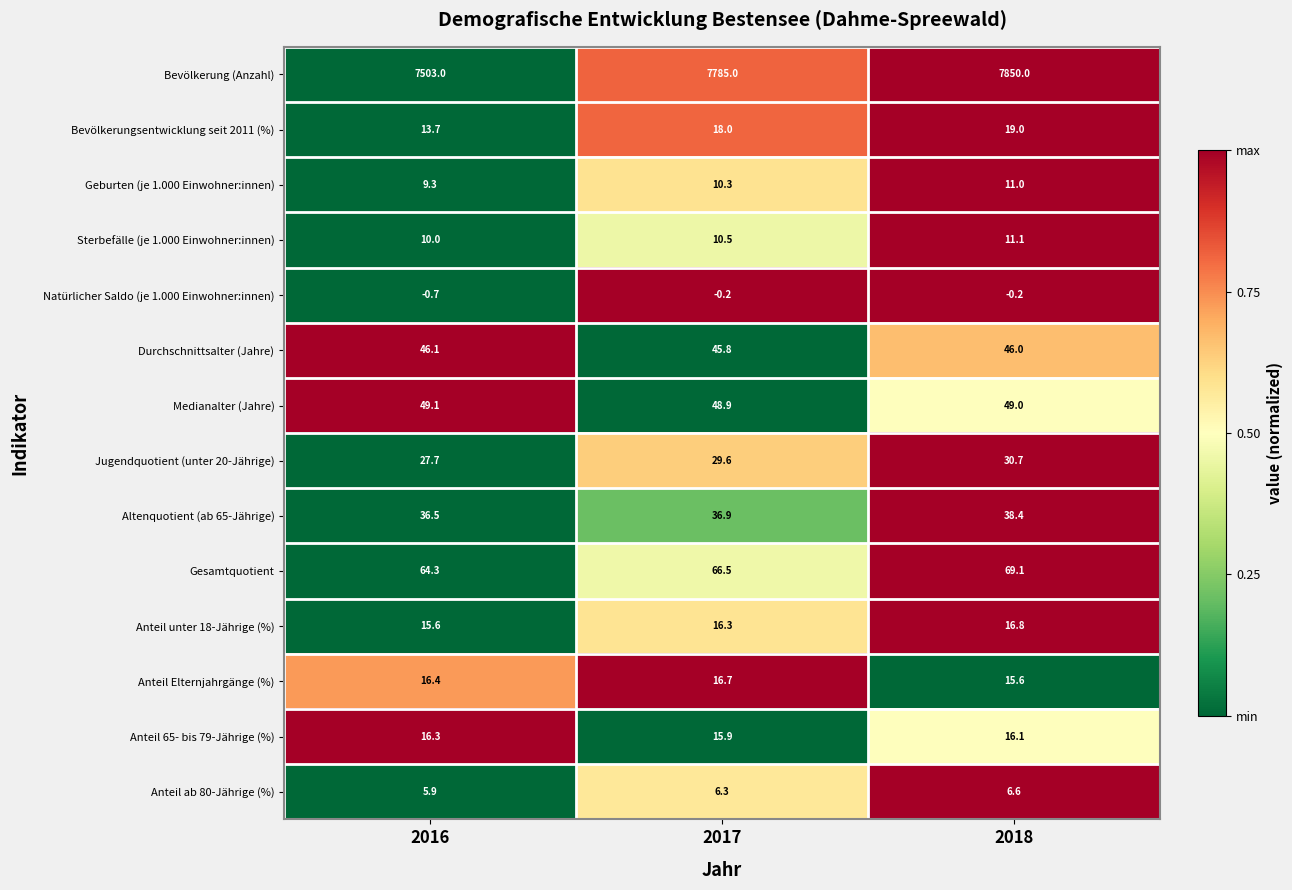

What is the difference between the maximum and minimum values in the Anteil Elternjahrgänge (%) series?

1.1